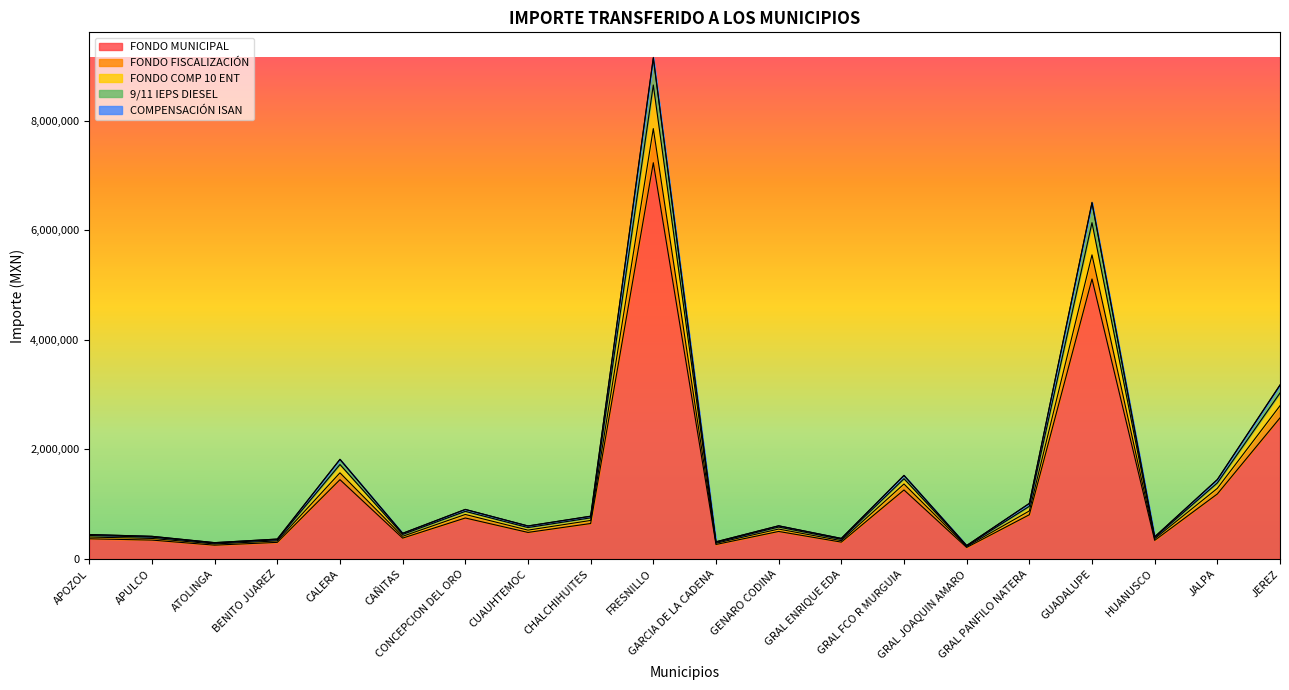

How many data points in COMPENSACIÓN ISAN are above 583913?

9